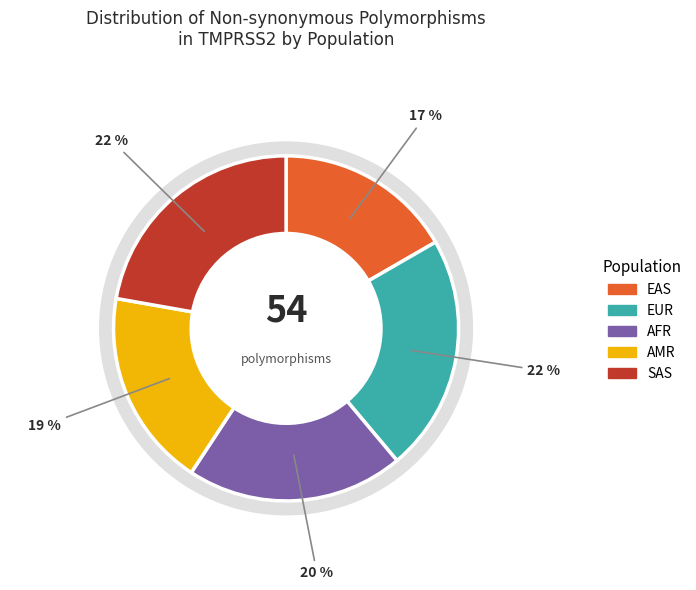

Is it true that EAS is 26% of the pie?

False